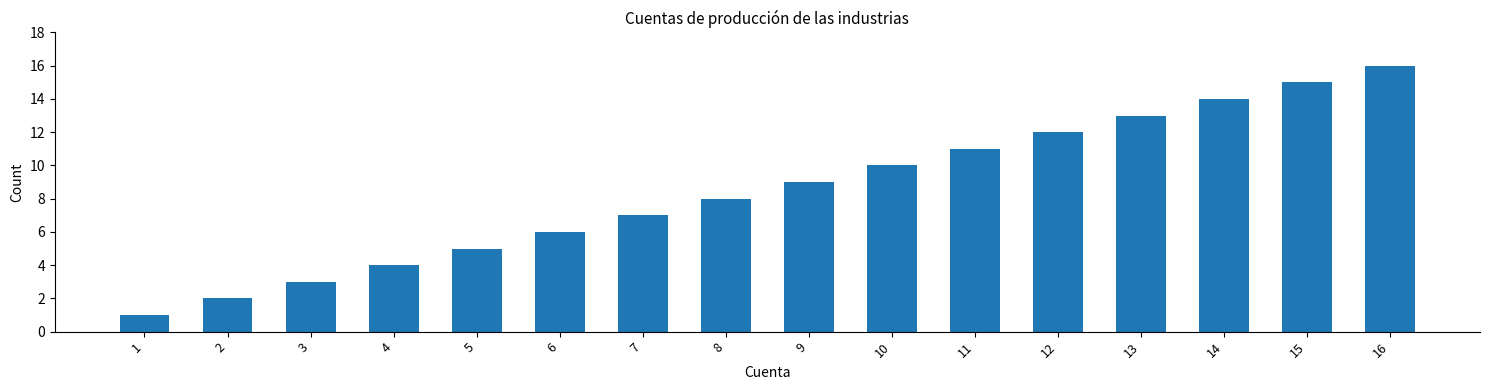

What is the value of the 9th bar from the left?

9